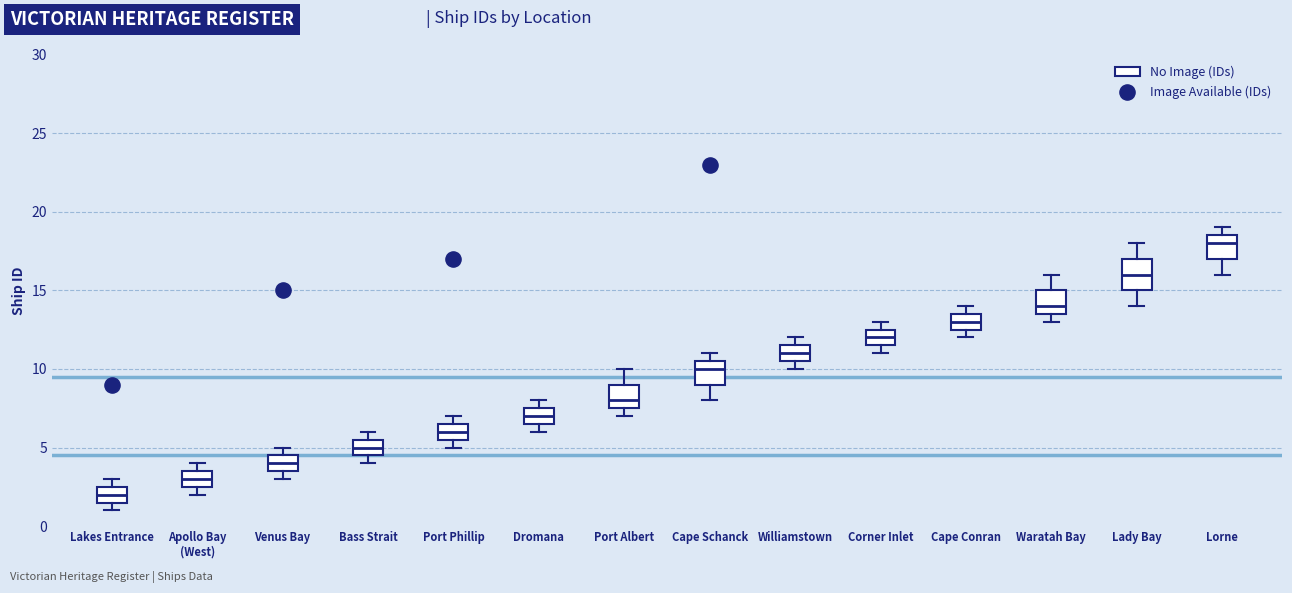

Reading left to right, transcribe this box plot: for each box, give where its median line is, the range the box spans, and where its two whiskers end, as read against the y-axis. The values are not printed on the chart, so give them approximately, as read against the axis.

Lakes Entrance: median 2.0, box 1.5 to 2.5, whiskers 1.0 to 3.0
Apollo Bay (West): median 3.0, box 2.5 to 3.5, whiskers 2.0 to 4.0
Venus Bay: median 4.0, box 3.5 to 4.5, whiskers 3.0 to 5.0
Bass Strait: median 5.0, box 4.5 to 5.5, whiskers 4.0 to 6.0
Port Phillip: median 6.0, box 5.5 to 6.5, whiskers 5.0 to 7.0
Dromana: median 7.0, box 6.5 to 7.5, whiskers 6.0 to 8.0
Port Albert: median 8.0, box 7.5 to 9.0, whiskers 7.0 to 10.0
Cape Schanck: median 10.0, box 9.0 to 10.5, whiskers 8.0 to 11.0
Williamstown: median 11.0, box 10.5 to 11.5, whiskers 10.0 to 12.0
Corner Inlet: median 12.0, box 11.5 to 12.5, whiskers 11.0 to 13.0
Cape Conran: median 13.0, box 12.5 to 13.5, whiskers 12.0 to 14.0
Waratah Bay: median 14.0, box 13.5 to 15.0, whiskers 13.0 to 16.0
Lady Bay: median 16.0, box 15.0 to 17.0, whiskers 14.0 to 18.0
Lorne: median 18.0, box 17.0 to 18.5, whiskers 16.0 to 19.0